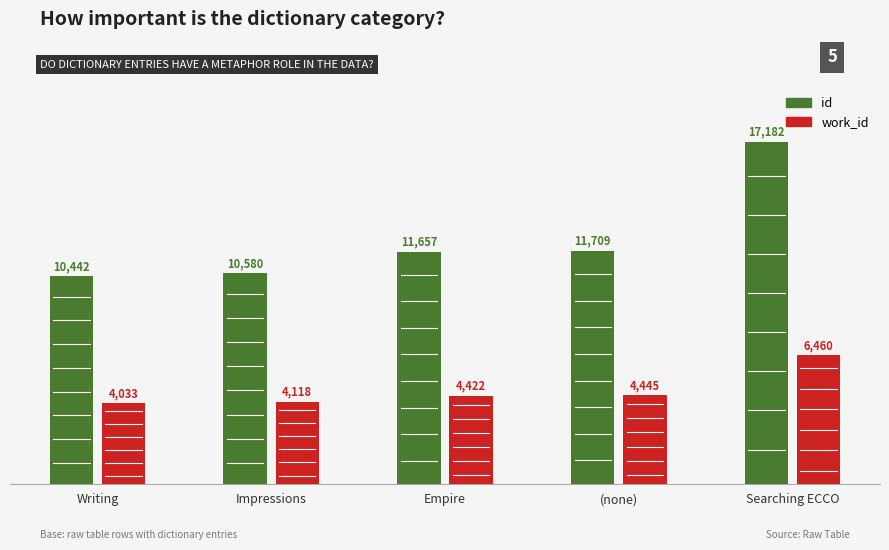

What is the smallest value displayed?

4033